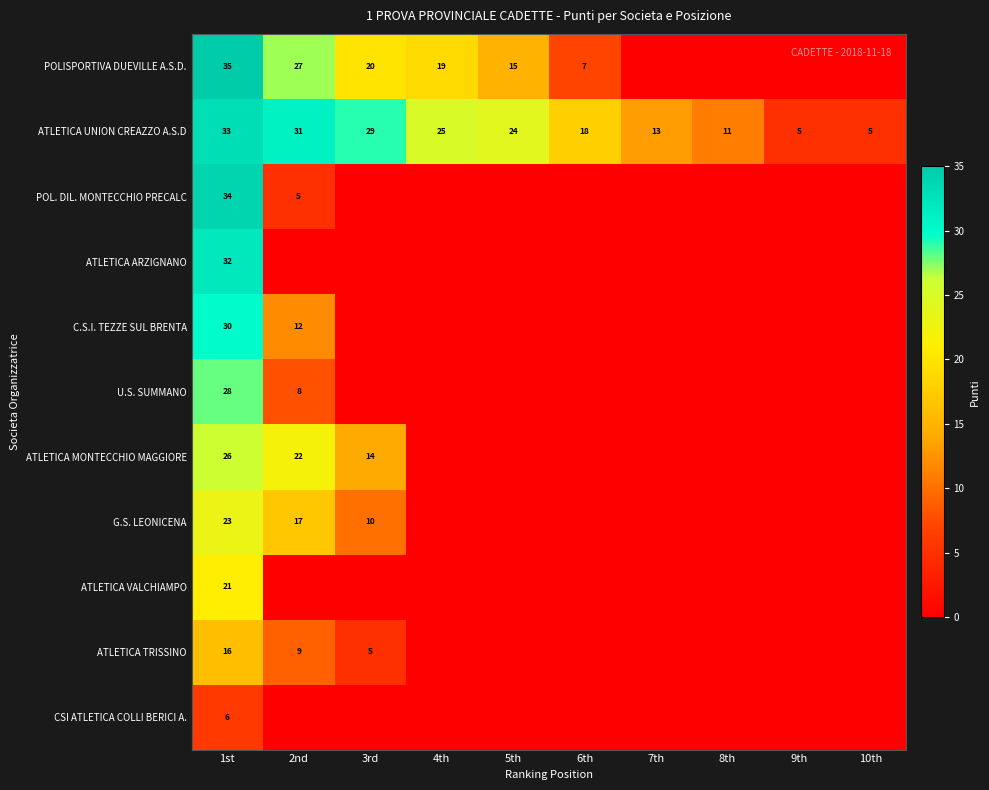

What is the difference between the maximum and minimum values in the ATLETICA UNION CREAZZO A.S.D series?

28